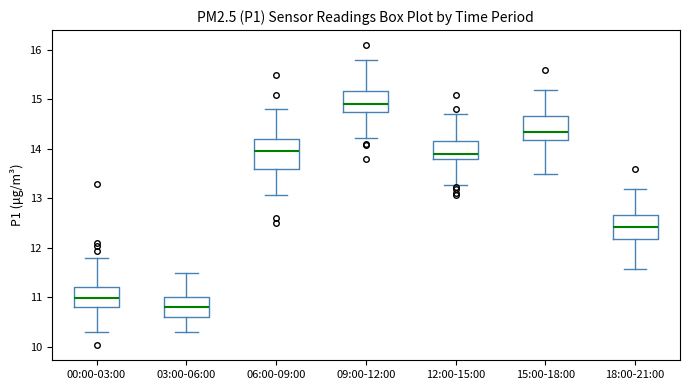

Reading left to right, read every box against the y-axis: the position of its median line, the range the box covers, and the ends of its whiskers. The values are not printed on the chart, so give them approximately, as read against the axis.

00:00-03:00: median 11.0, box 10.8 to 11.2, whiskers 10.3 to 11.8
03:00-06:00: median 10.8, box 10.6 to 11.0, whiskers 10.3 to 11.5
06:00-09:00: median 14.0, box 13.6 to 14.2, whiskers 13.1 to 14.8
09:00-12:00: median 14.9, box 14.8 to 15.2, whiskers 14.2 to 15.8
12:00-15:00: median 13.9, box 13.8 to 14.2, whiskers 13.3 to 14.7
15:00-18:00: median 14.4, box 14.2 to 14.7, whiskers 13.5 to 15.2
18:00-21:00: median 12.4, box 12.2 to 12.7, whiskers 11.6 to 13.2